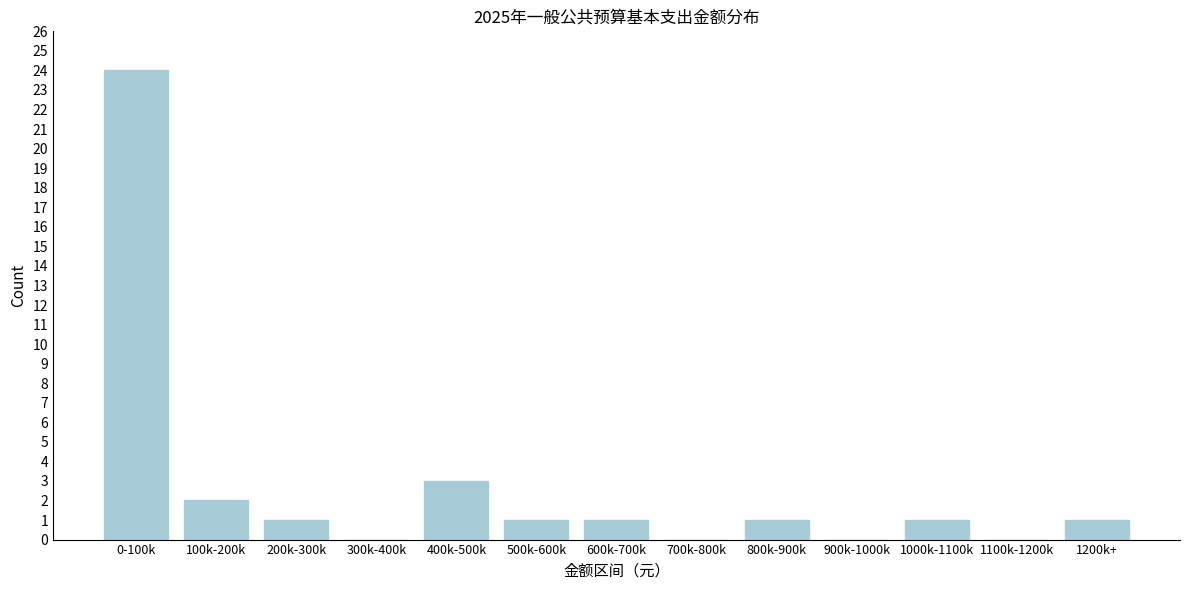

Reading left to right, what are all the values shown in this chart?

0-100k=24	100k-200k=2	200k-300k=1	300k-400k=0	400k-500k=3	500k-600k=1	600k-700k=1	700k-800k=0	800k-900k=1	900k-1000k=0	1000k-1100k=1	1100k-1200k=0	1200k+=1